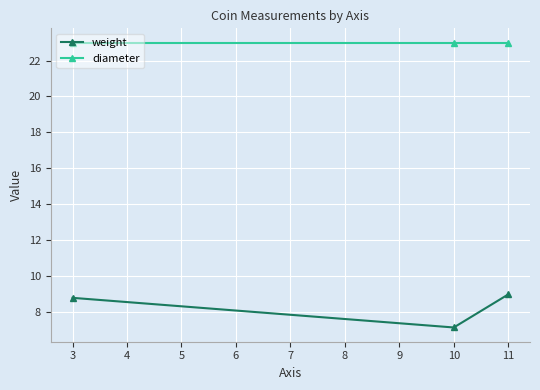

Which series has the widest spread of values?

weight